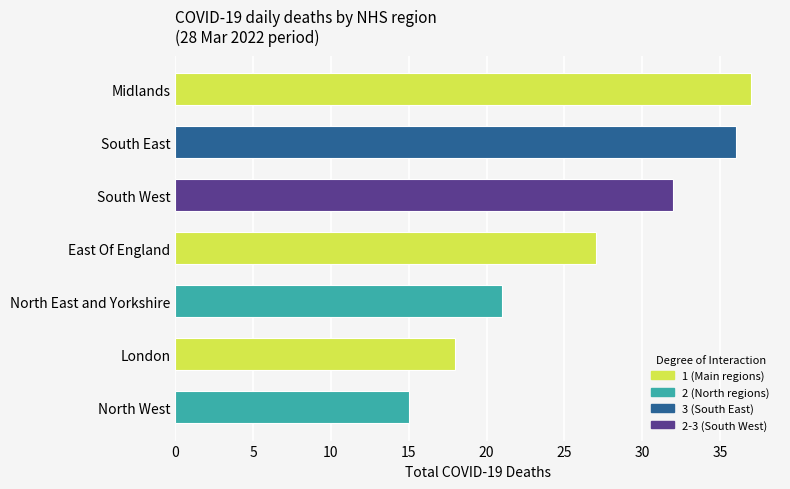

Rank the categories by value from highest to lowest.

Midlands, South East, South West, East Of England, North East and Yorkshire, London, North West